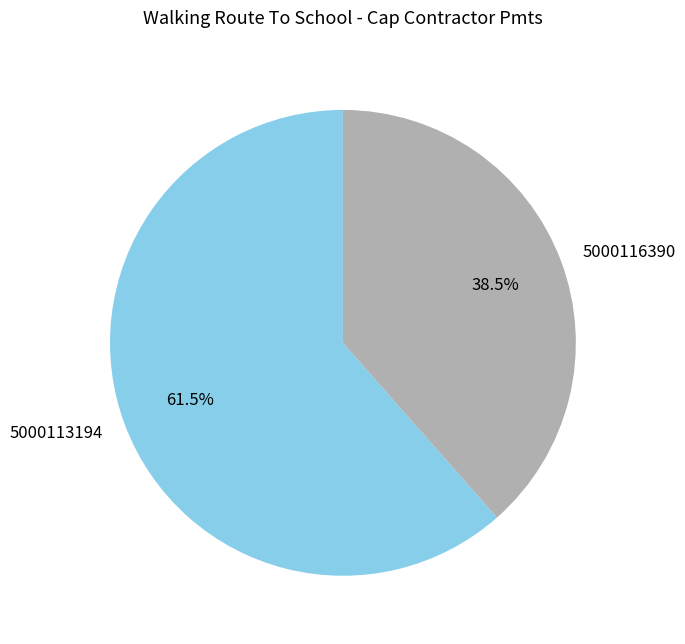

How much of the chart is everything except 5000113194?

38.5%